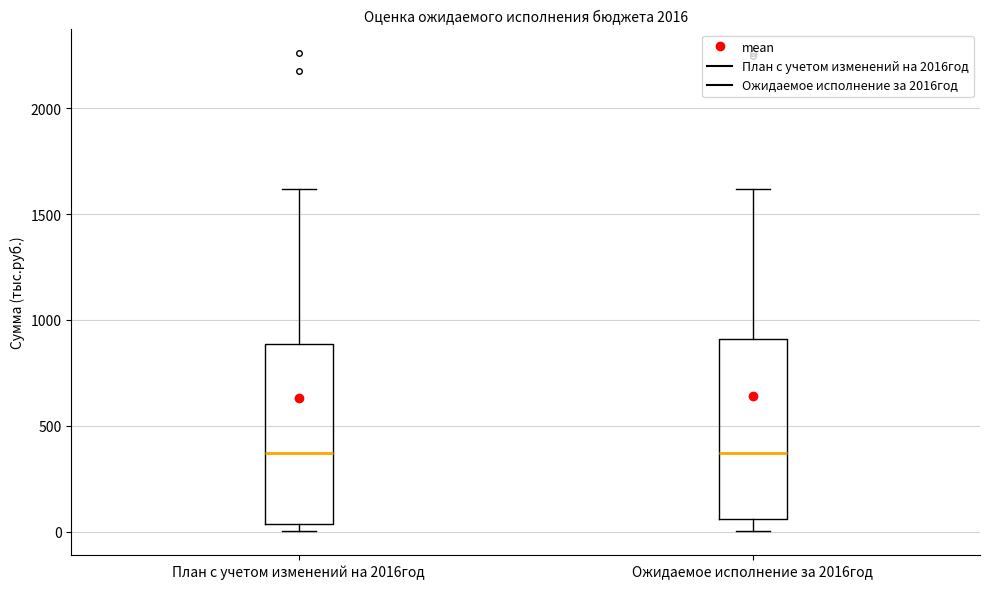

Where does the median line of the box for Ожидаемое исполнение за 2016год sit on the y-axis? The values are not printed on the chart, so give them approximately, as read against the axis.

350